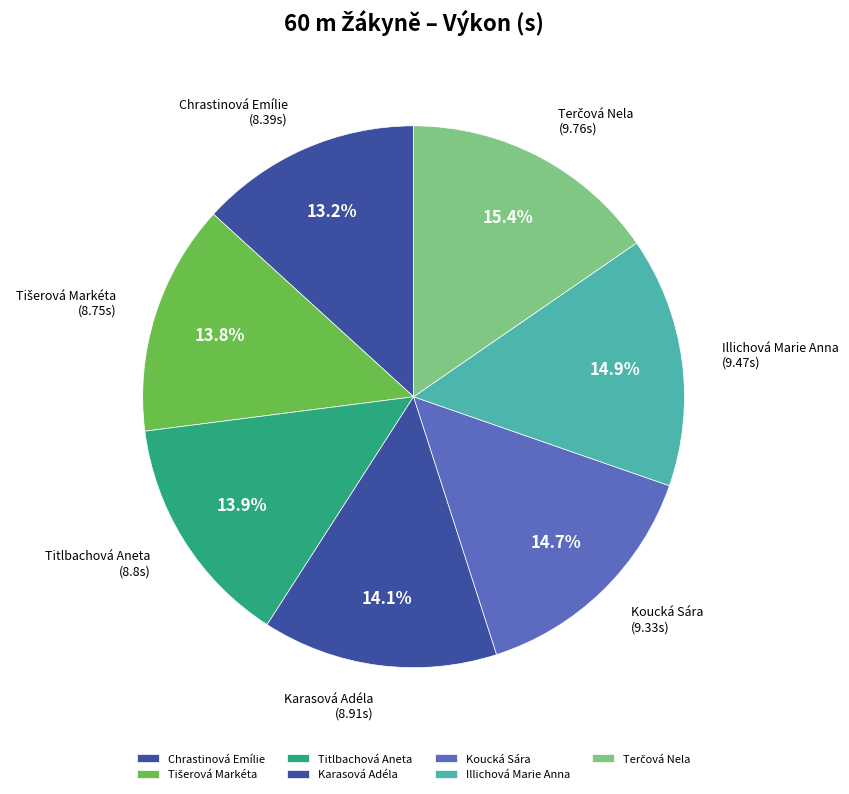

Is it true that Illichová Marie Anna is 15% of the pie?

True